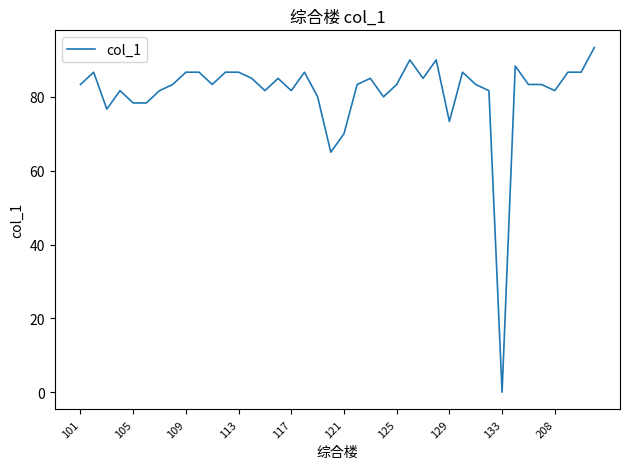

What is the difference between the maximum and minimum values?

93.3